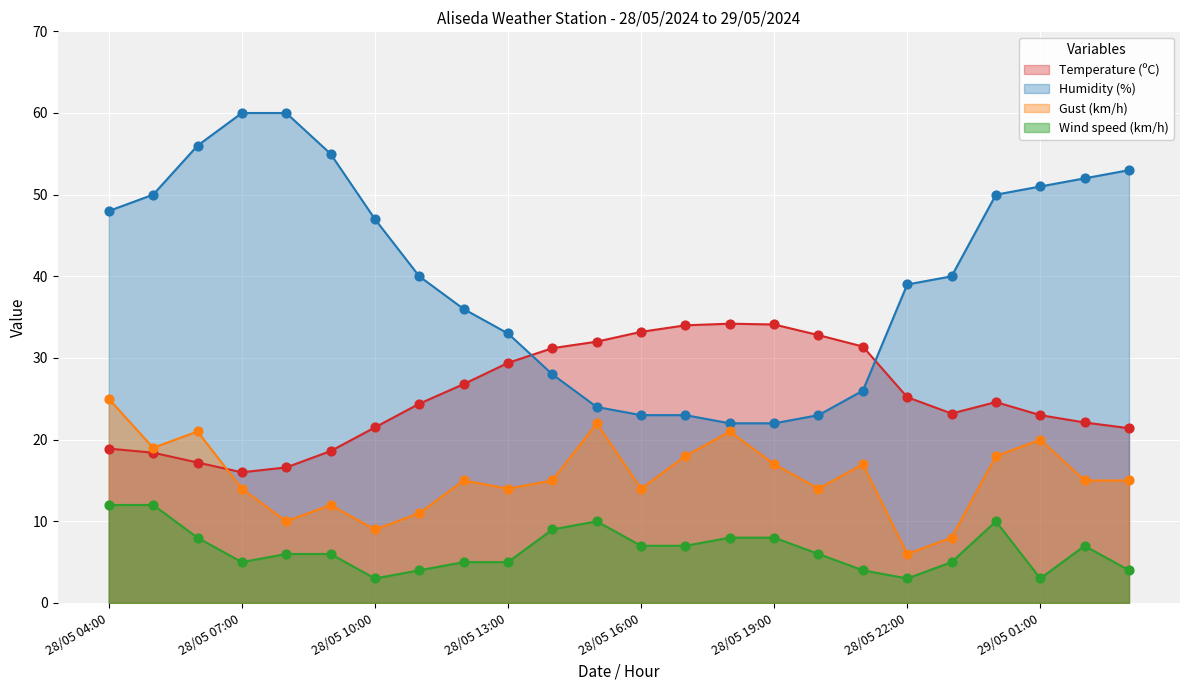

At which category is the sum across all series the highest?

28/05 04:00